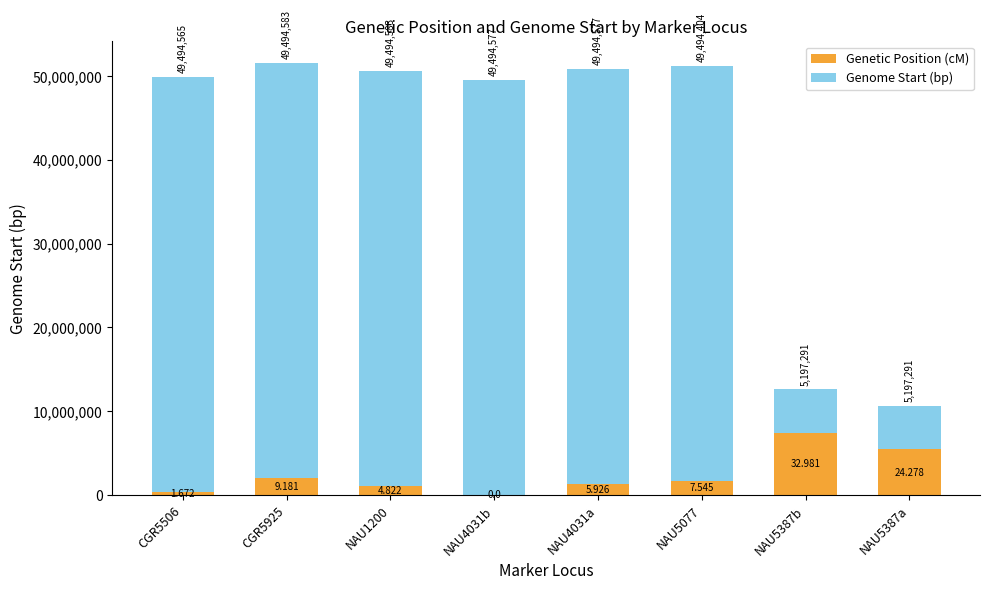

How many data points in Genetic Position (cM) are above 1698417?

4